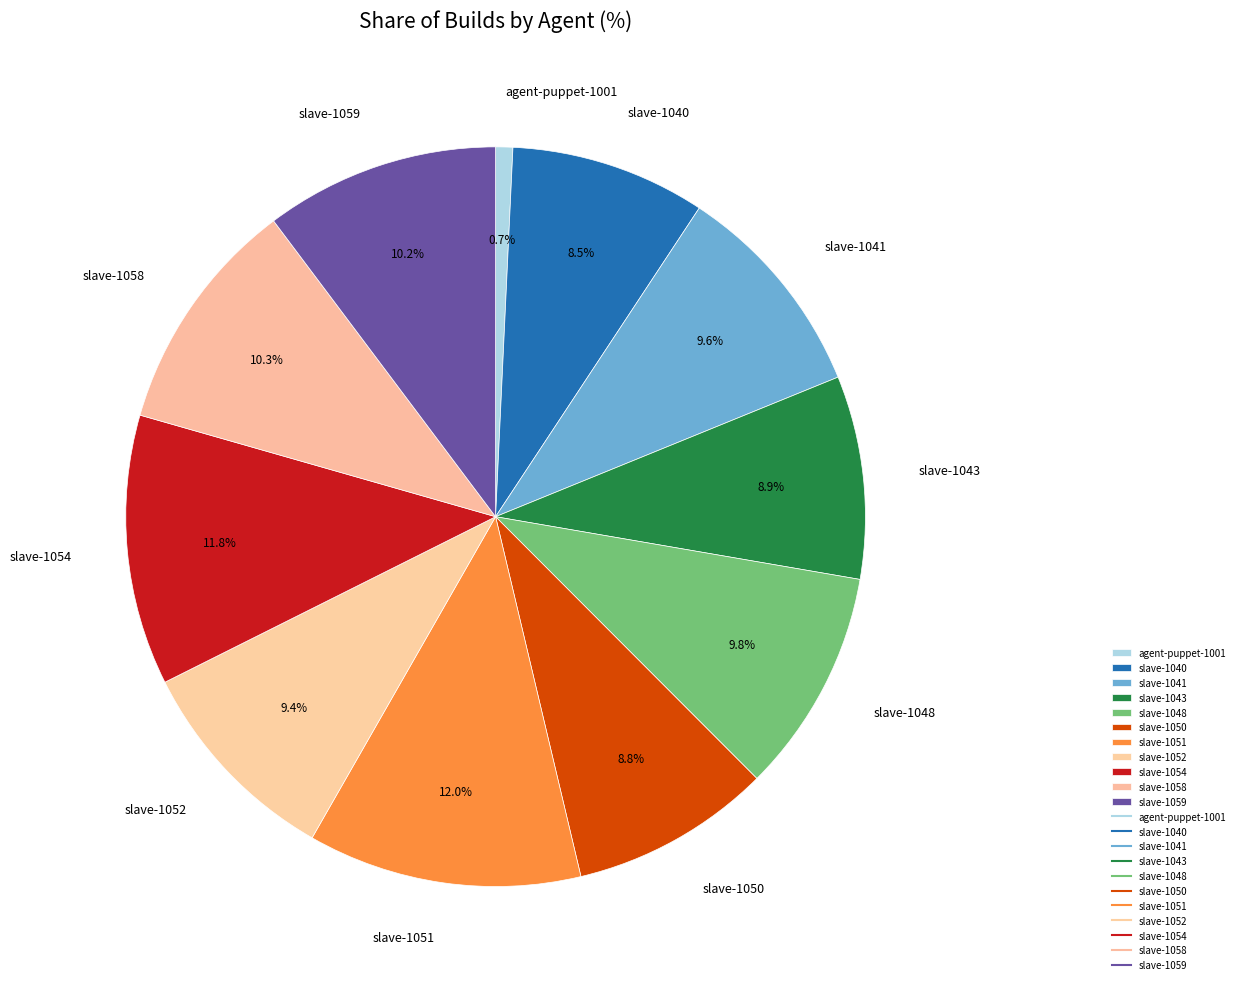

Does slave-1051 represent more than half of the total?

No